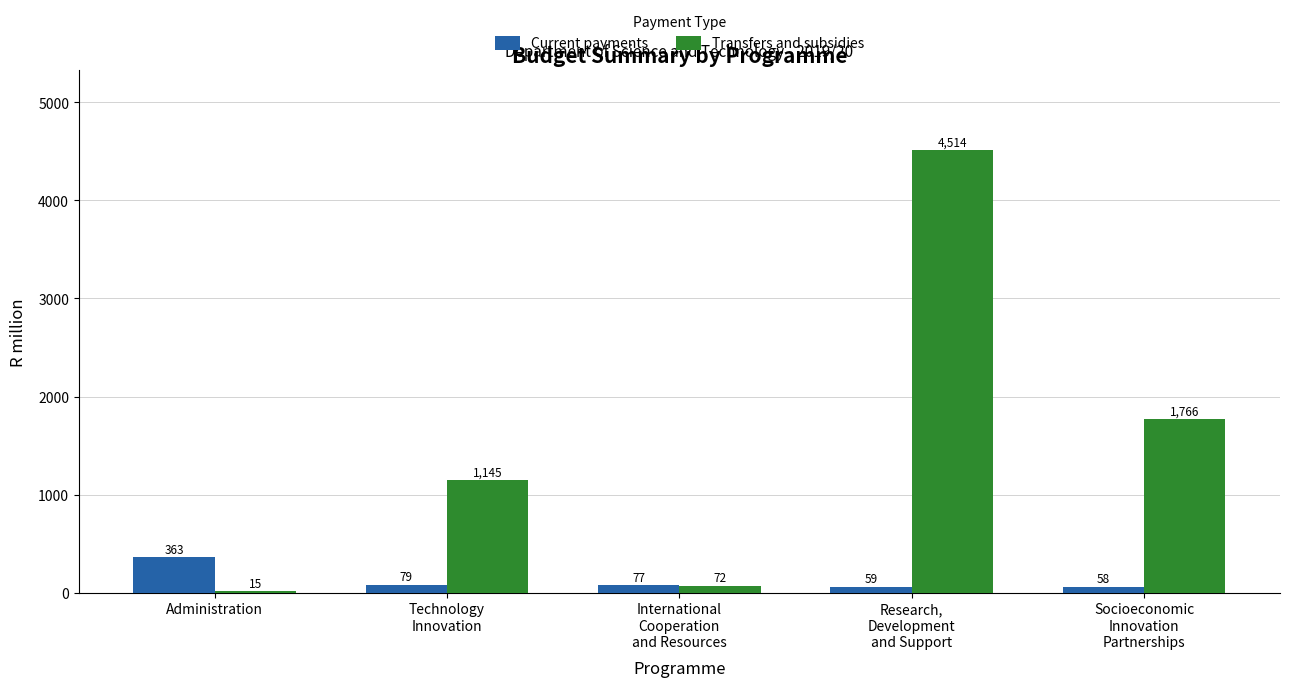

What are all the series names shown in the legend?

Current payments, Transfers and subsidies